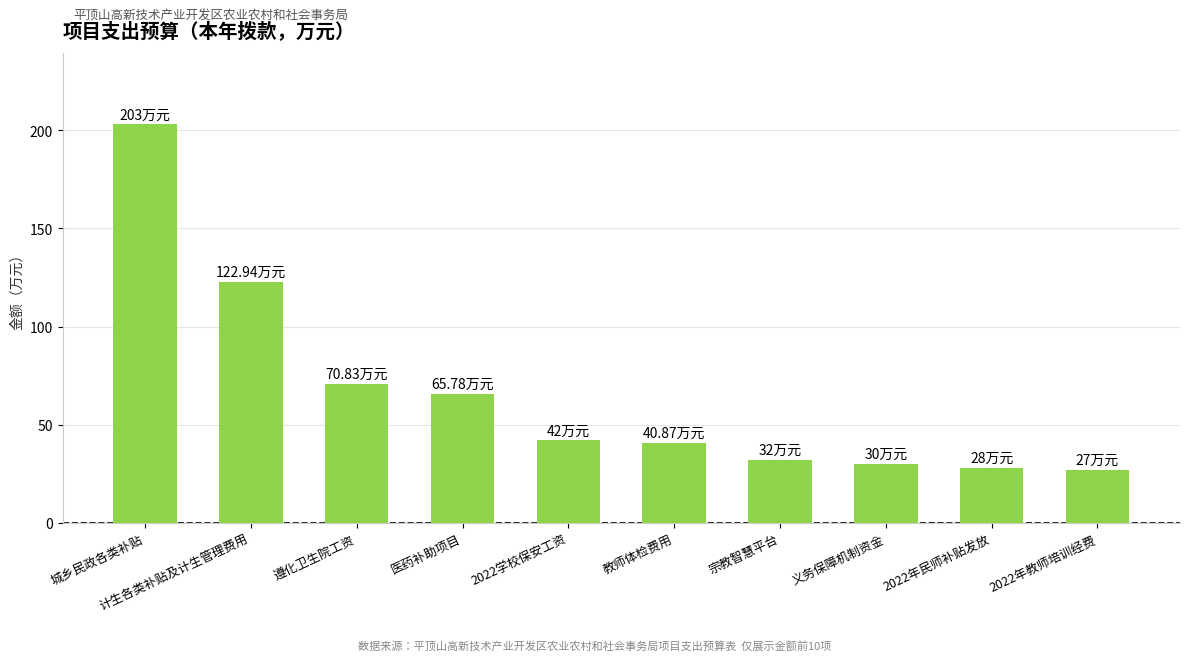

What is the greatest value displayed?

203.0